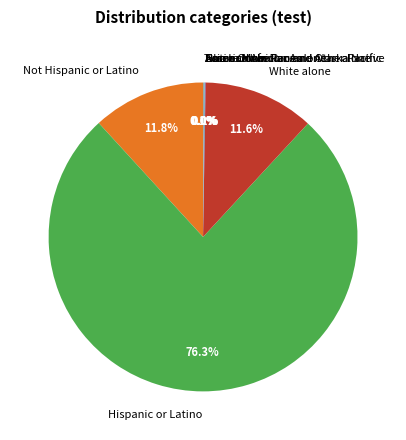

Which slice is the largest?

Hispanic or Latino